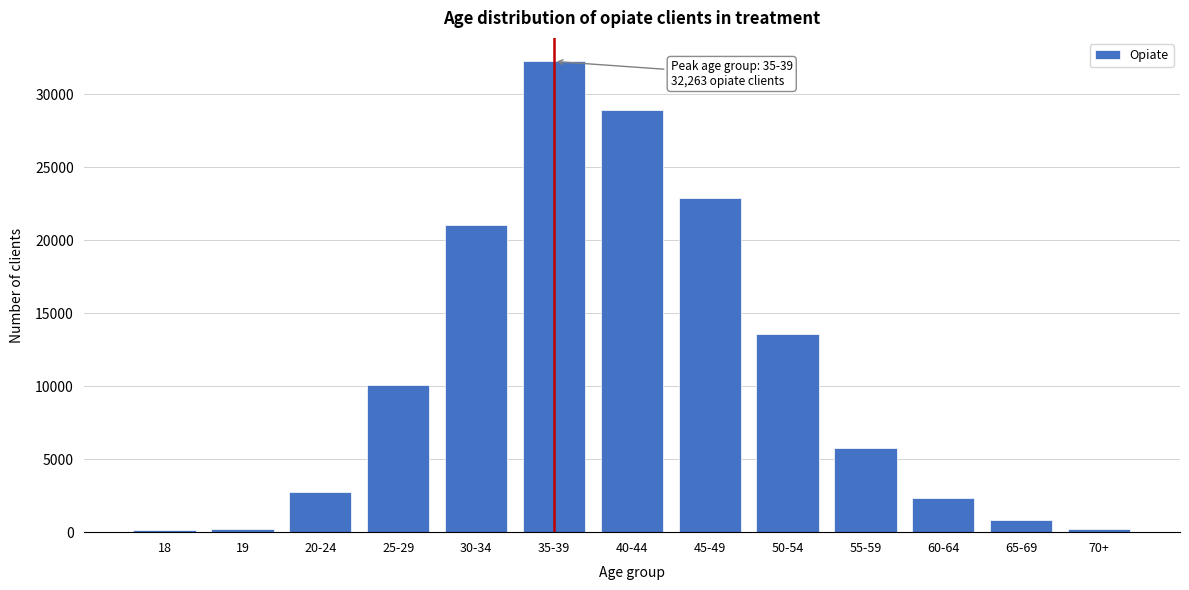

What is the average value?

10861